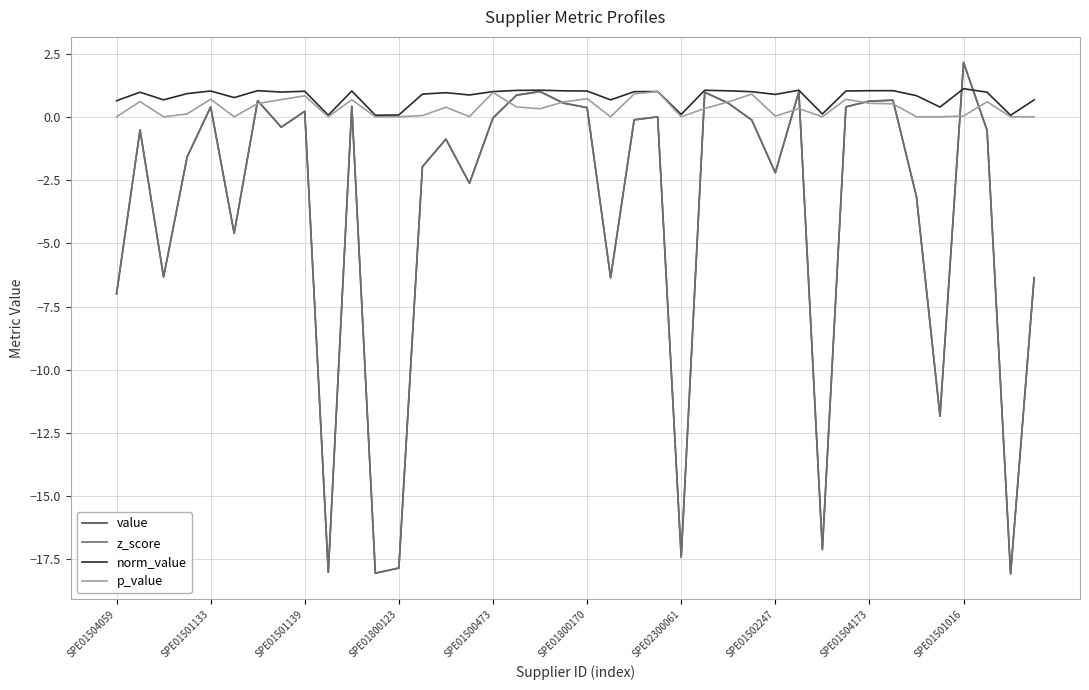

Rank the series by their maximum value, from lowest to highest.

p_value, norm_value, value, z_score